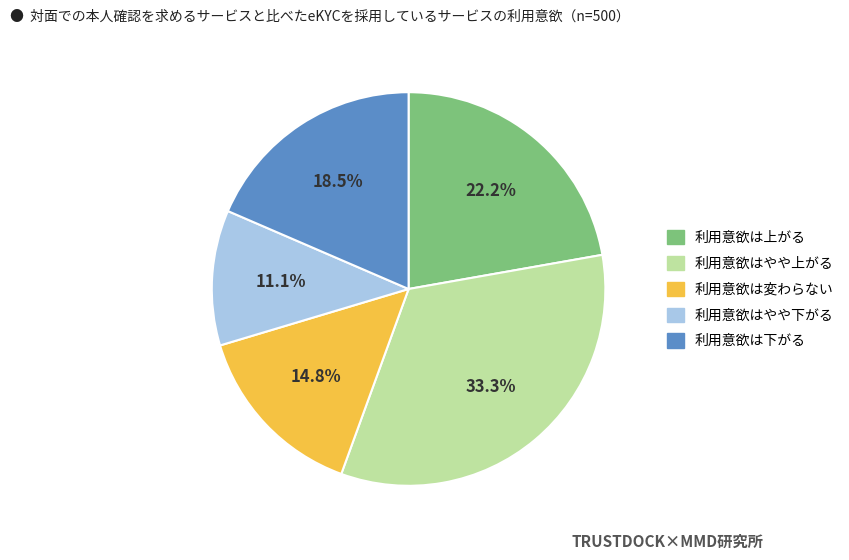

How many segments does this pie chart have?

5